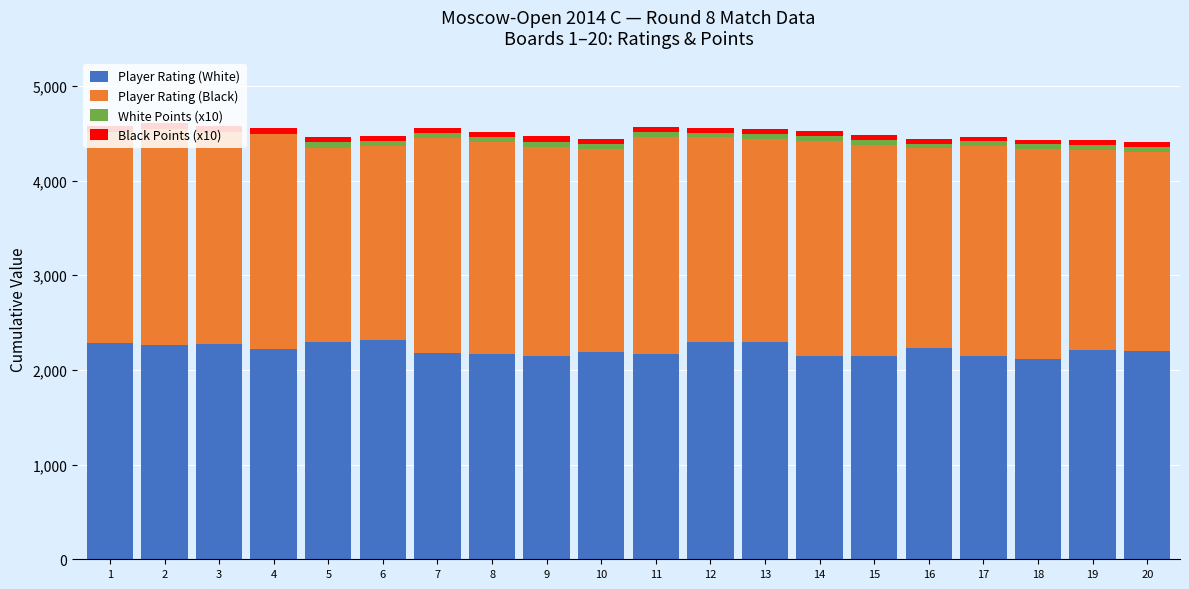

The value of Player Rating (White) at 3 is 2277. True or false?

True